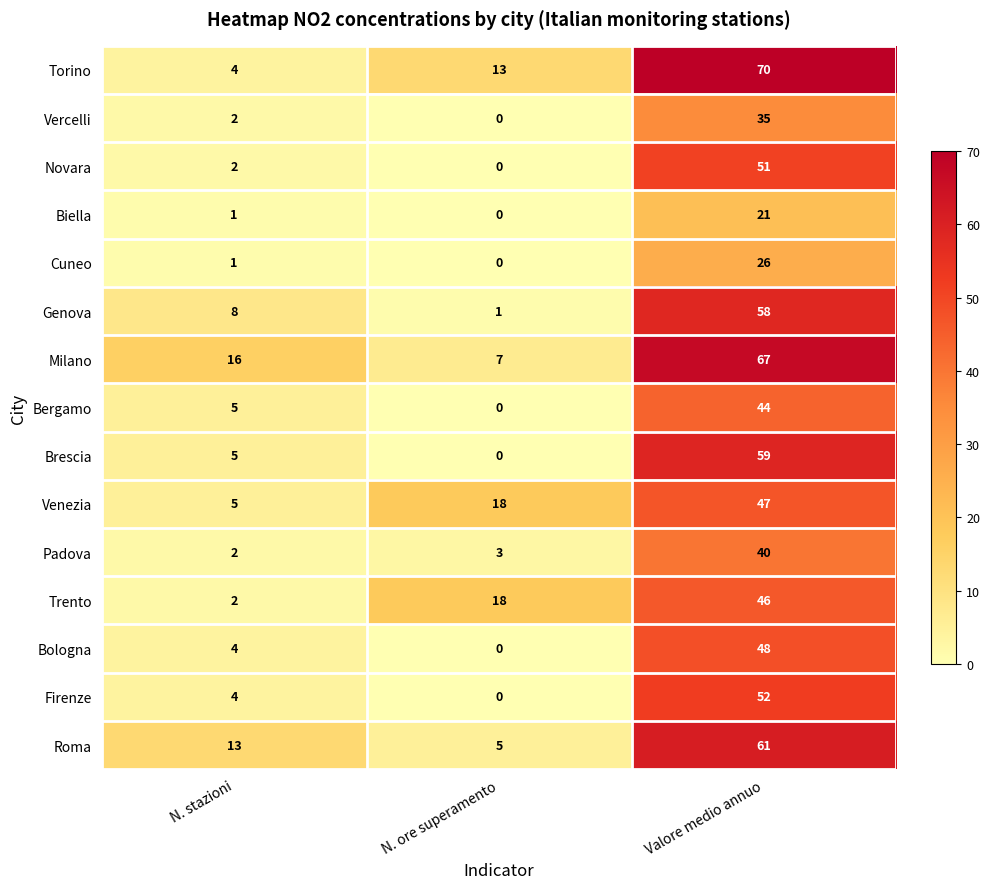

At which label is Venezia closest to 26?

N. ore superamento